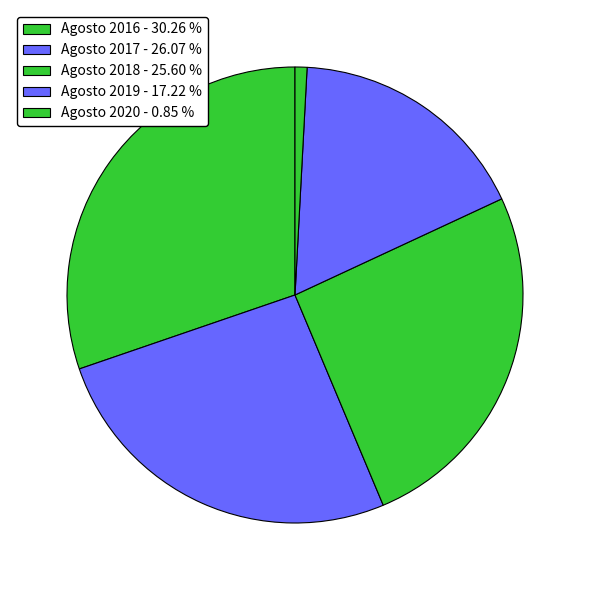

To the nearest percent, what is the combined percentage of Agosto 2016 and Agosto 2017?

56%